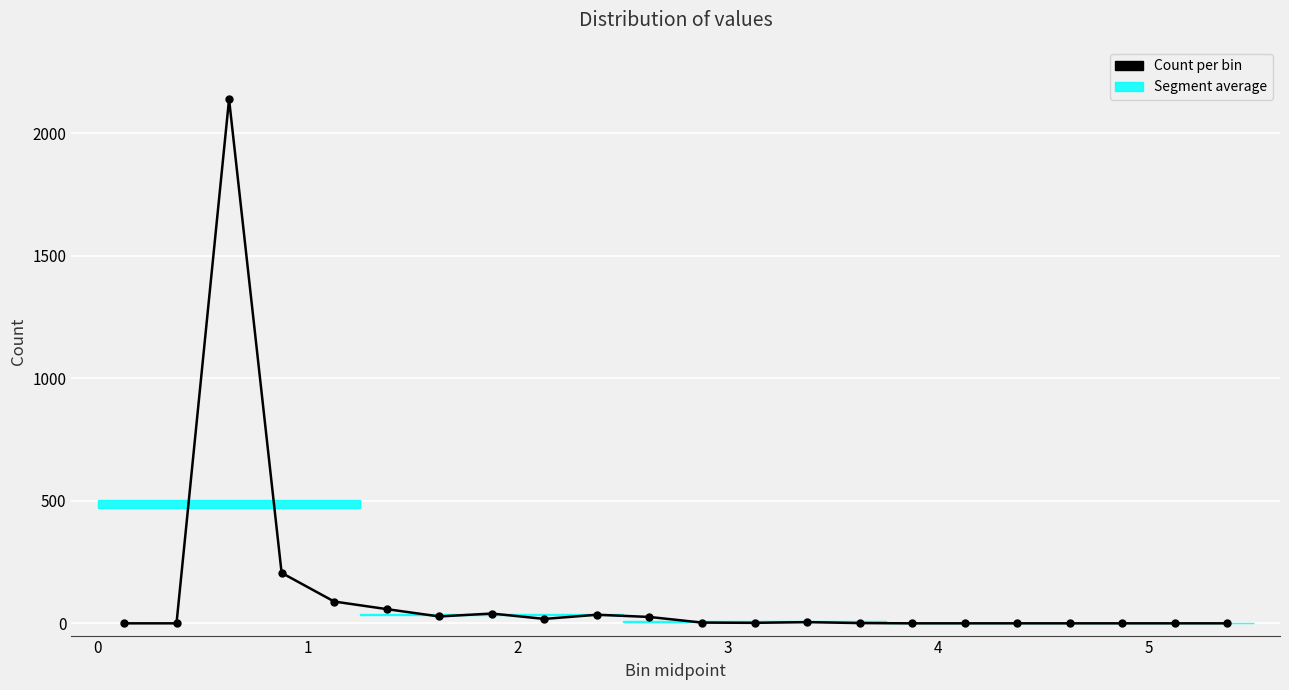

What is the average value?

120